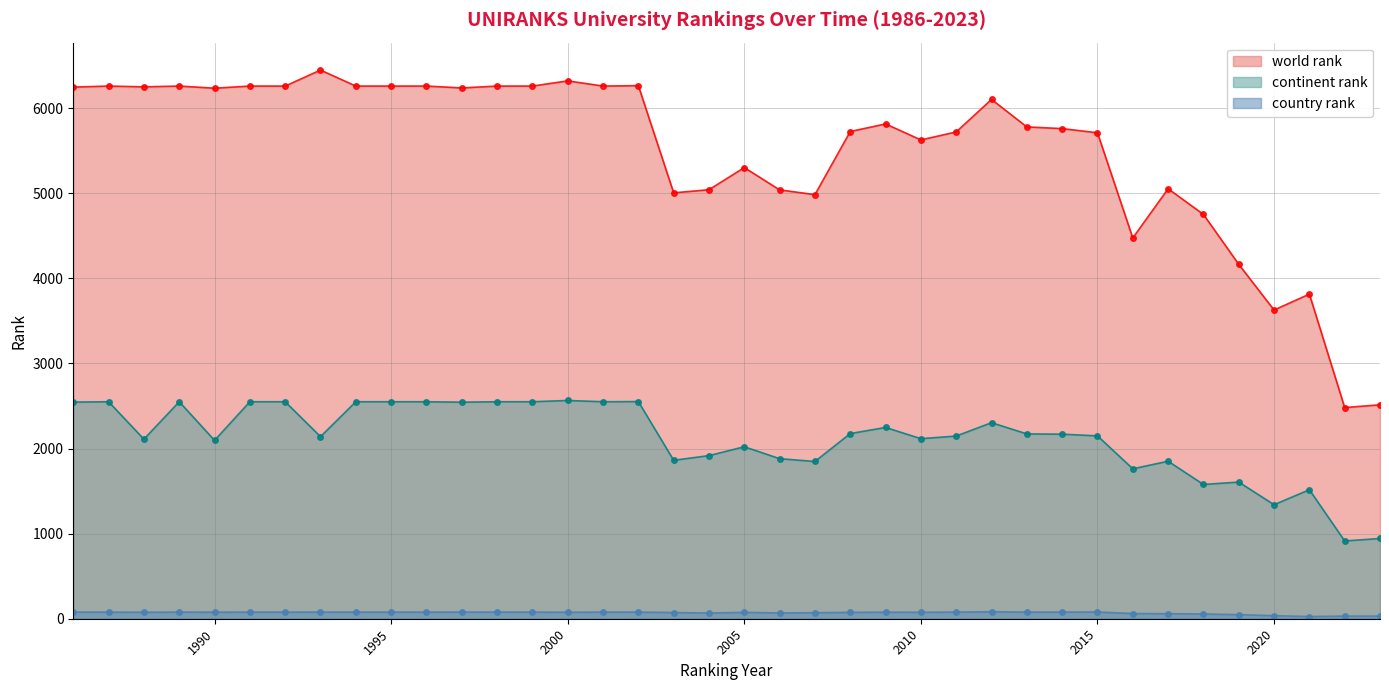

What is the average value of the world rank series?

5503